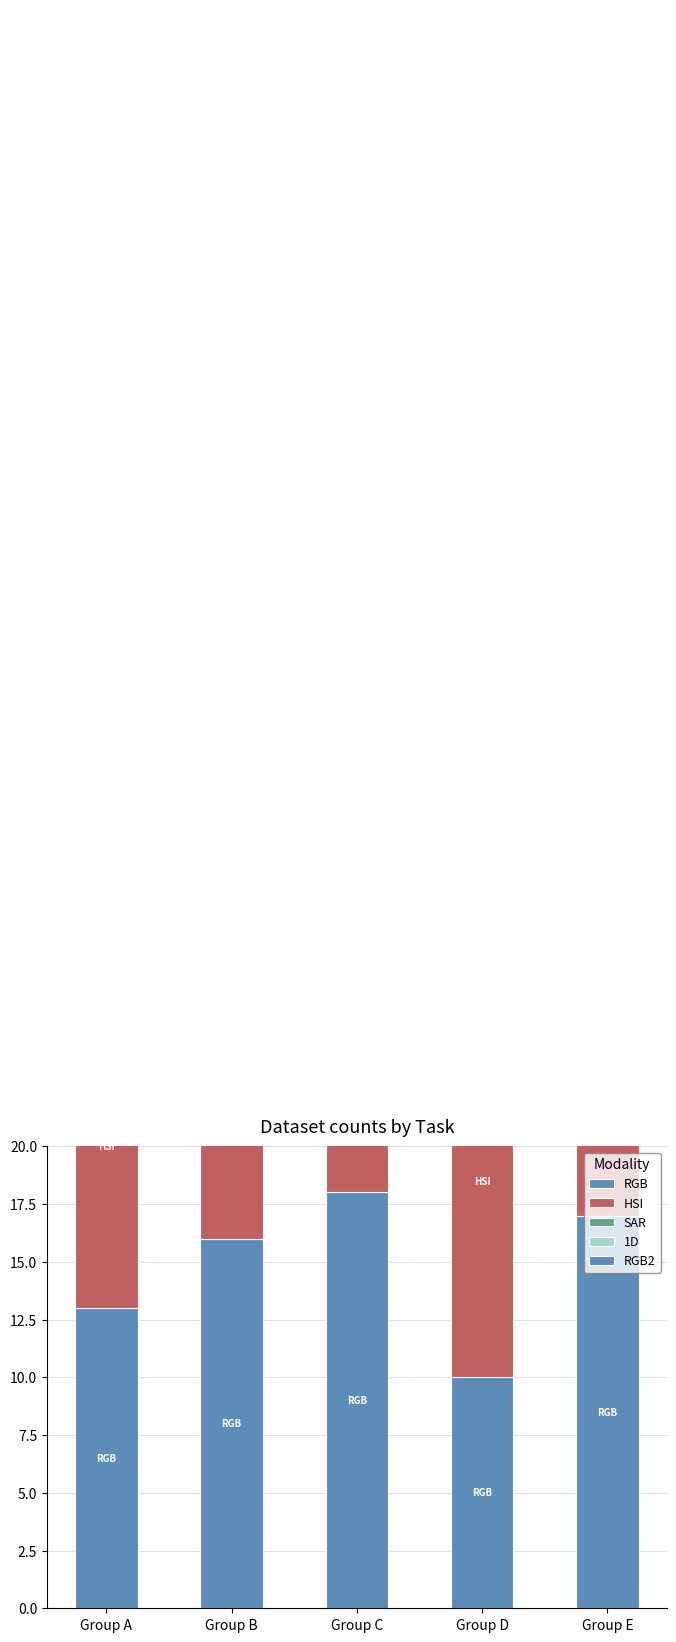

What is the lowest value of the SAR series?

10